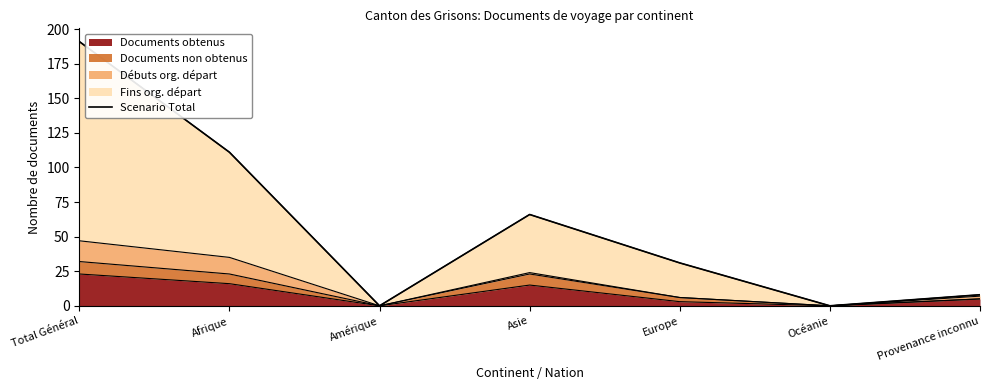

Reading left to right, list all the values displayed in this chart.

Total Général=191	Afrique=111	Amérique=0	Asie=66	Europe=31	Océanie=0	Provenance inconnu=8